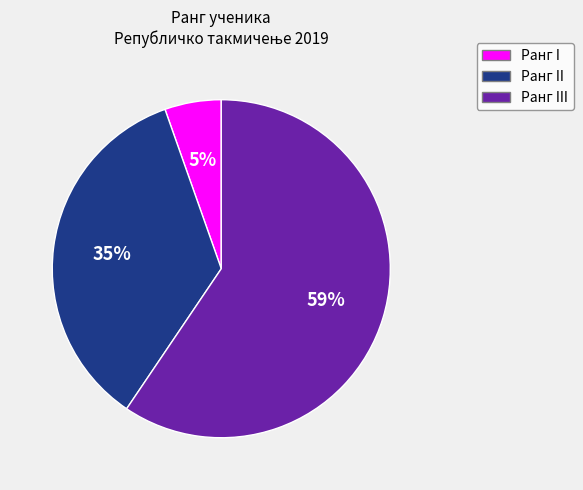

How many segments does this pie chart have?

3